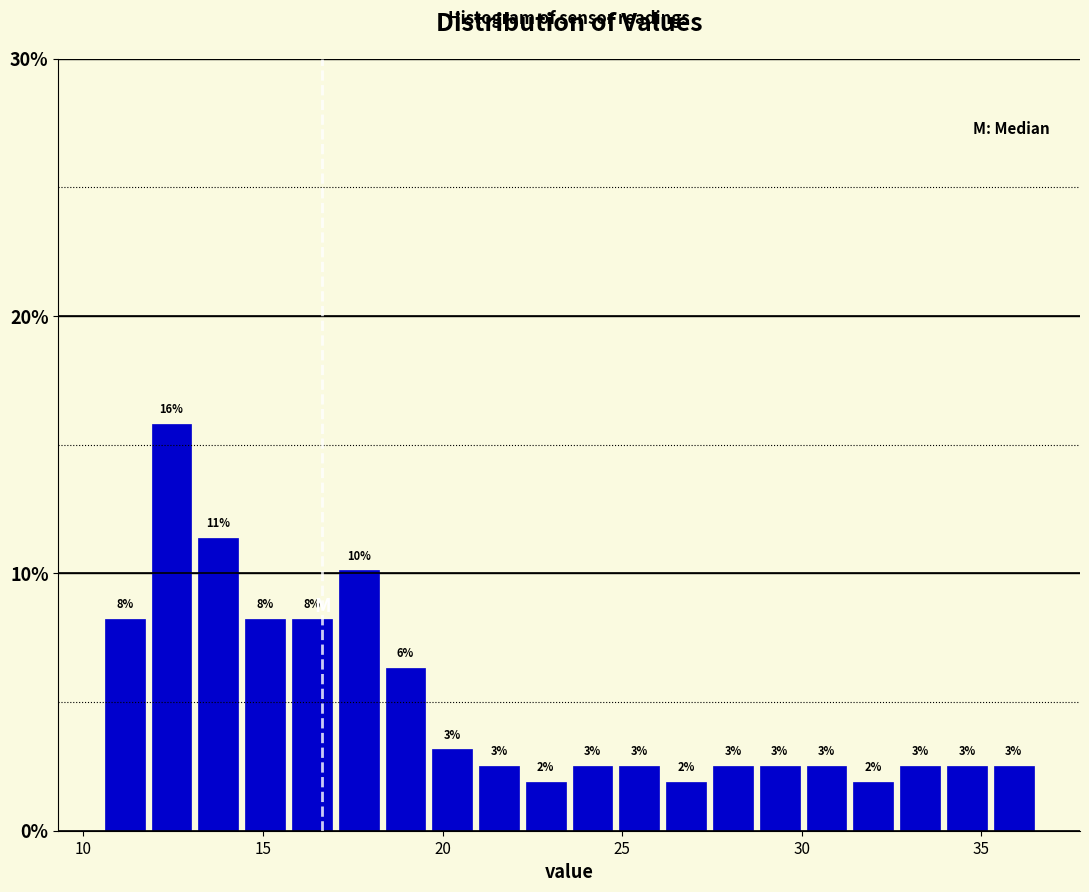

Around what value on the x-axis is the tallest bar? Give the approximate position of its centre, as read against the axis.

12.5